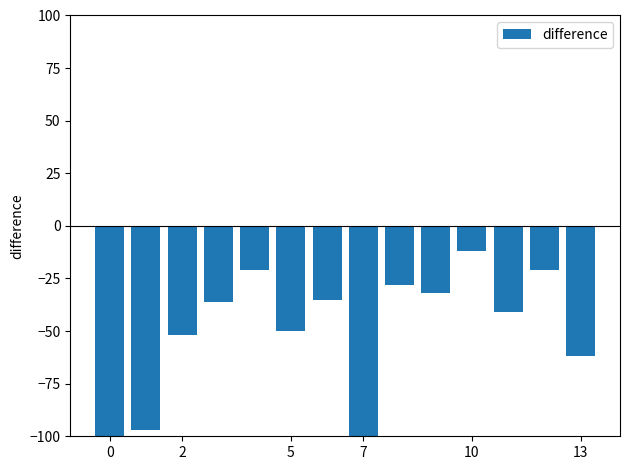

What is the difference between the maximum and minimum values?

141